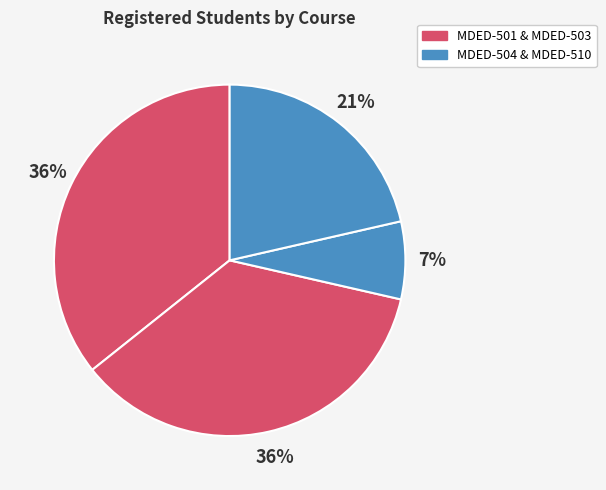

What is the largest slice in the pie chart?

MDED-501